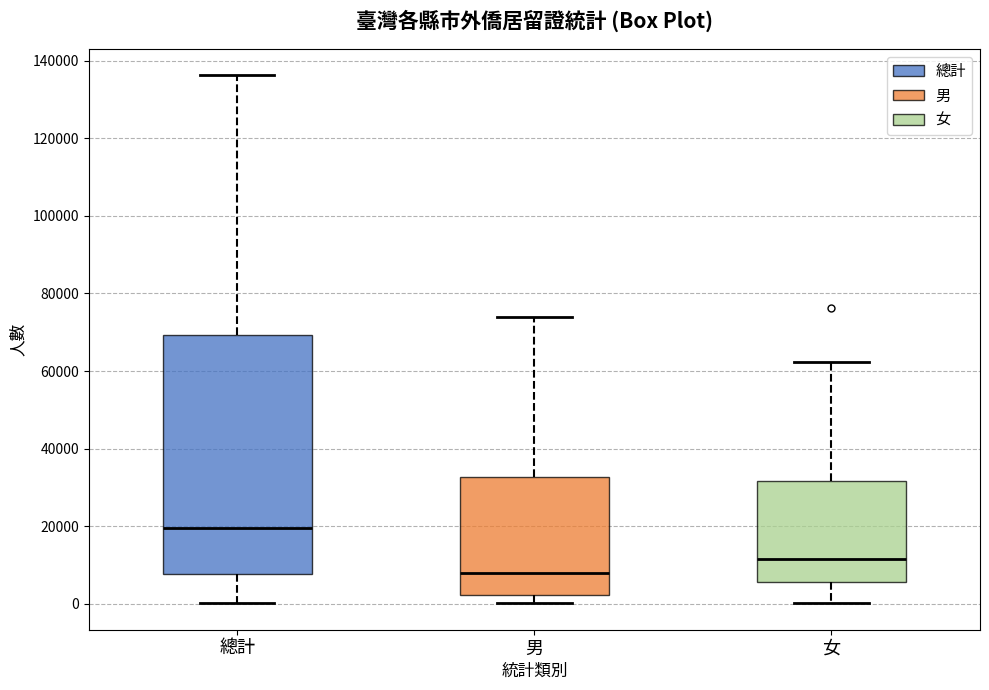

Which box is the tallest, from its lower edge to its upper edge?

總計